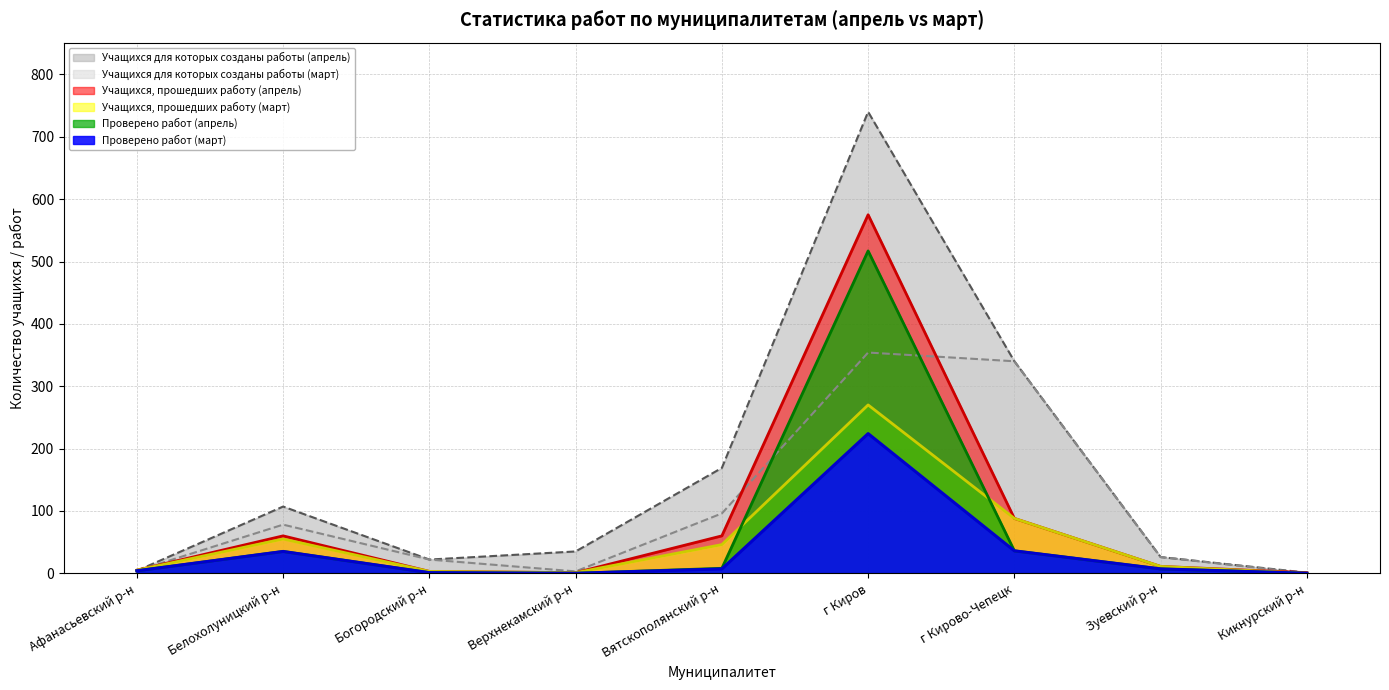

Where is Учащихся для которых созданы работы (апрель) nearest to the value 370?

г Кирово-Чепецк